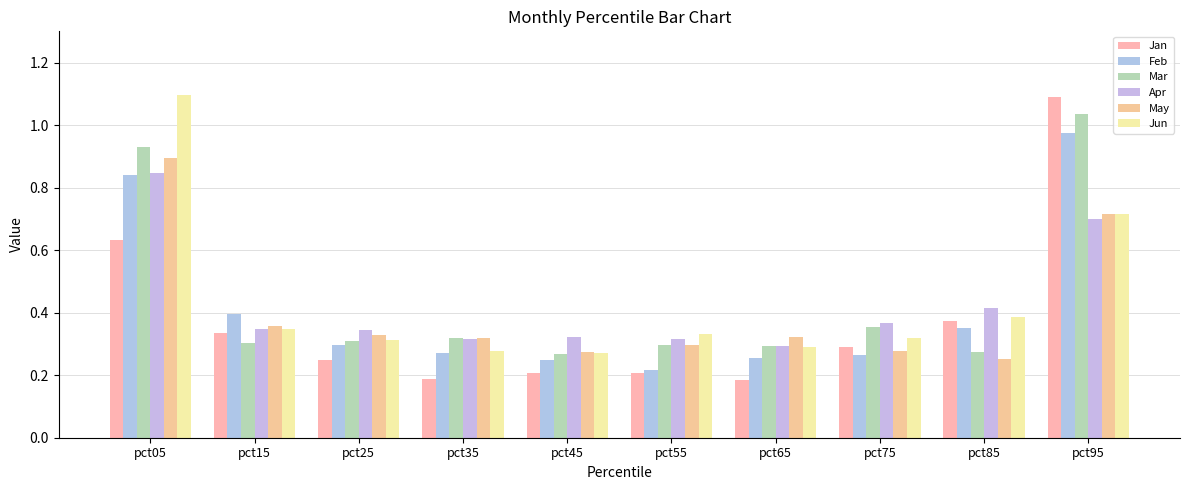

The Apr series shows 0.4 at pct75. True or false?

True